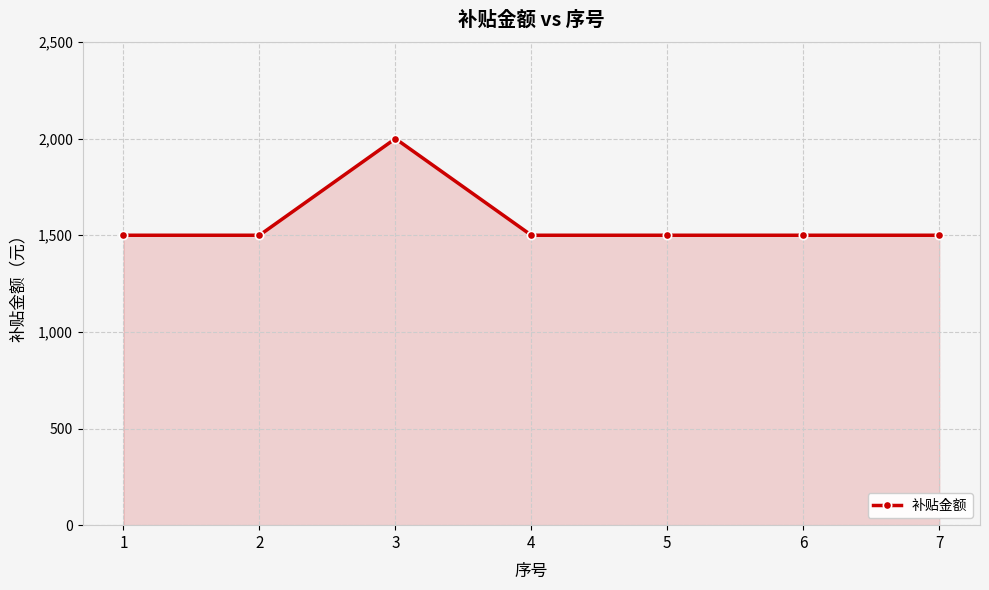

Approximately how many times larger is the value at 2 compared to 4?

1.0